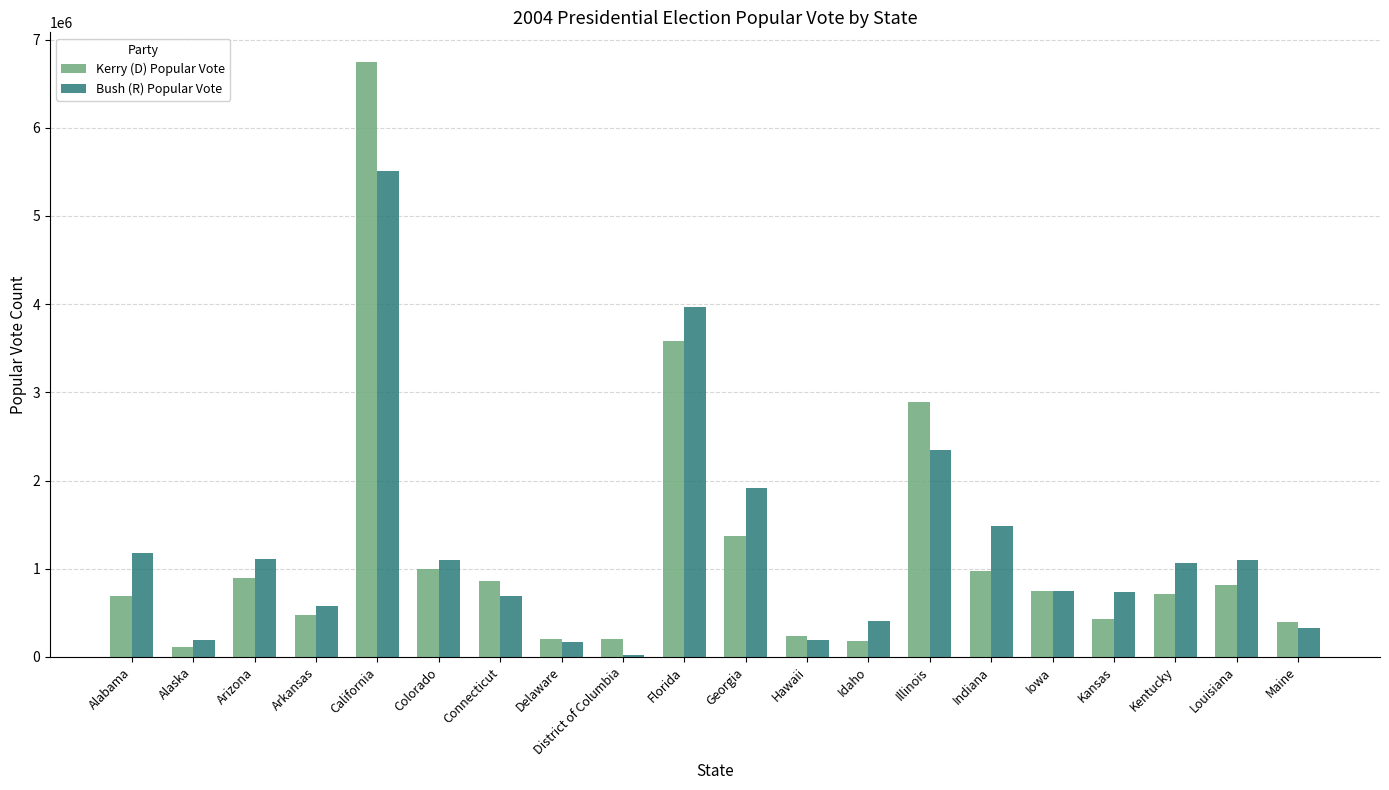

What are all the series names shown in the legend?

Kerry (D) Popular Vote, Bush (R) Popular Vote